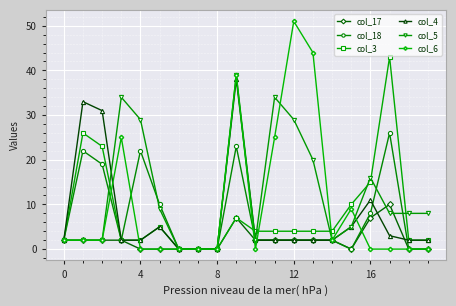

What is the greatest value displayed?

51